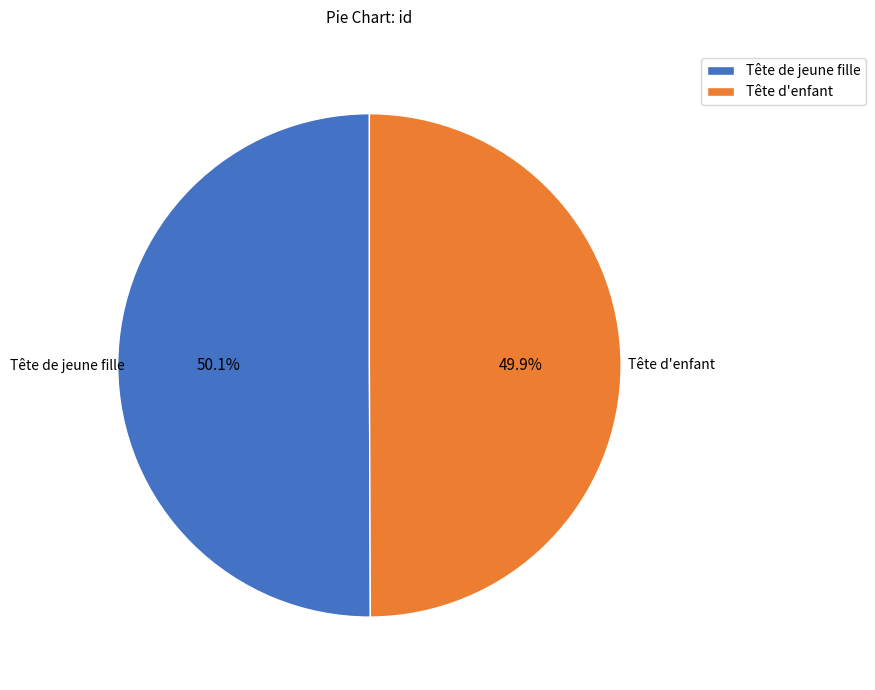

Combined, what portion of the pie is Tête d'enfant and Tête de jeune fille?

100.0%